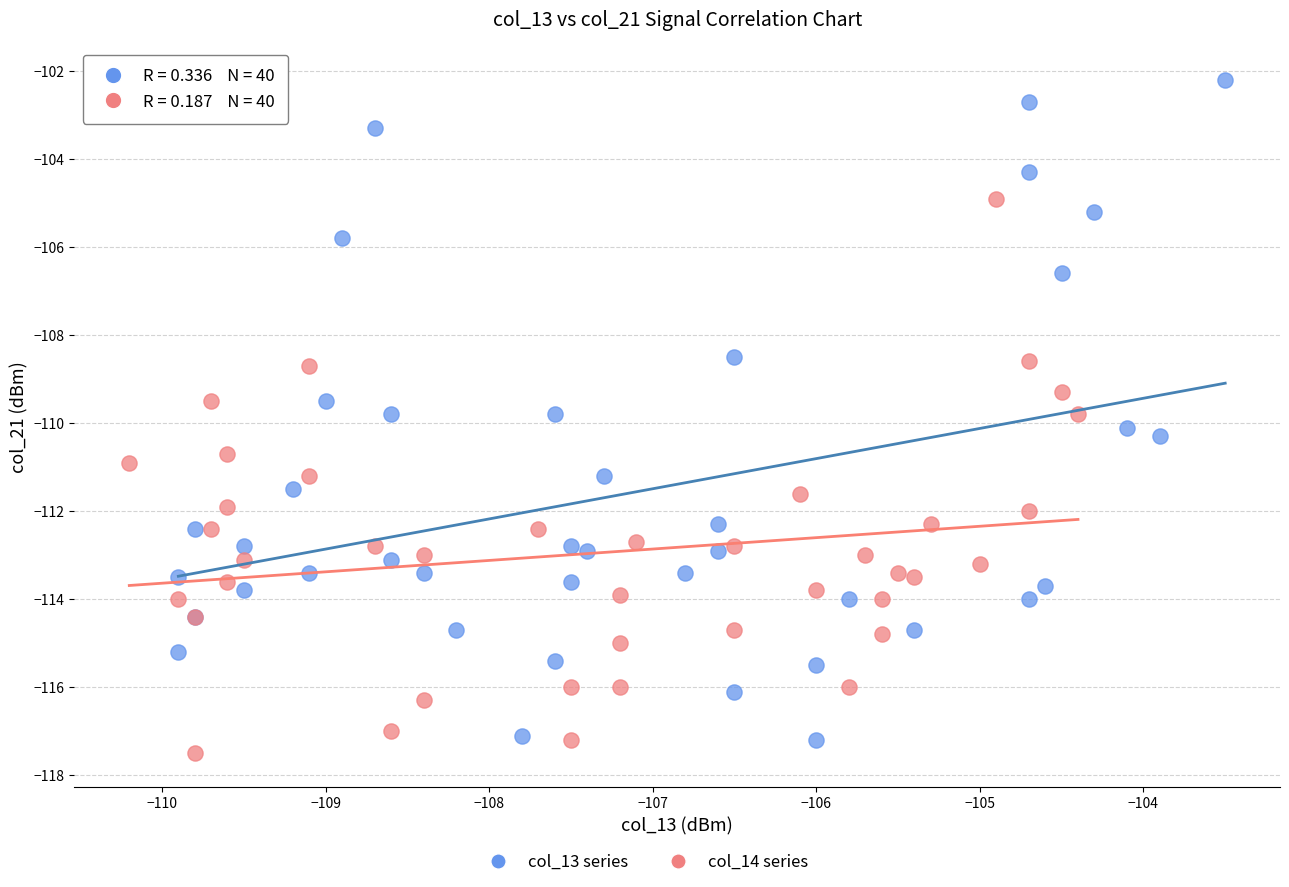

Which series reaches the maximum Y coordinate?

col_13 series